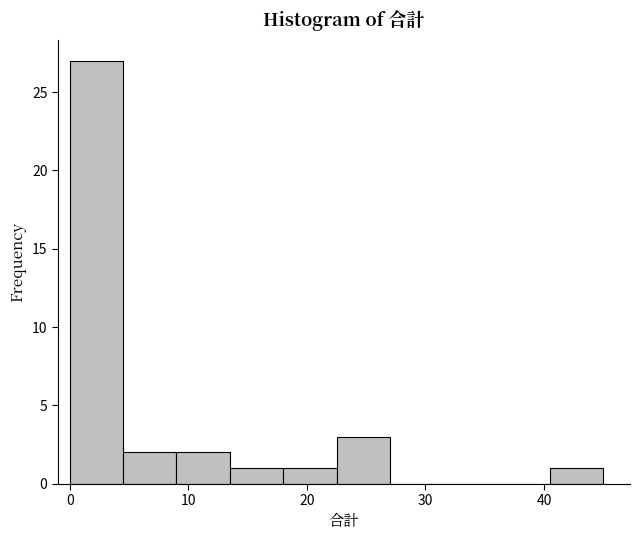

Which range on the x-axis has the tallest bar?

0.0 to 4.5